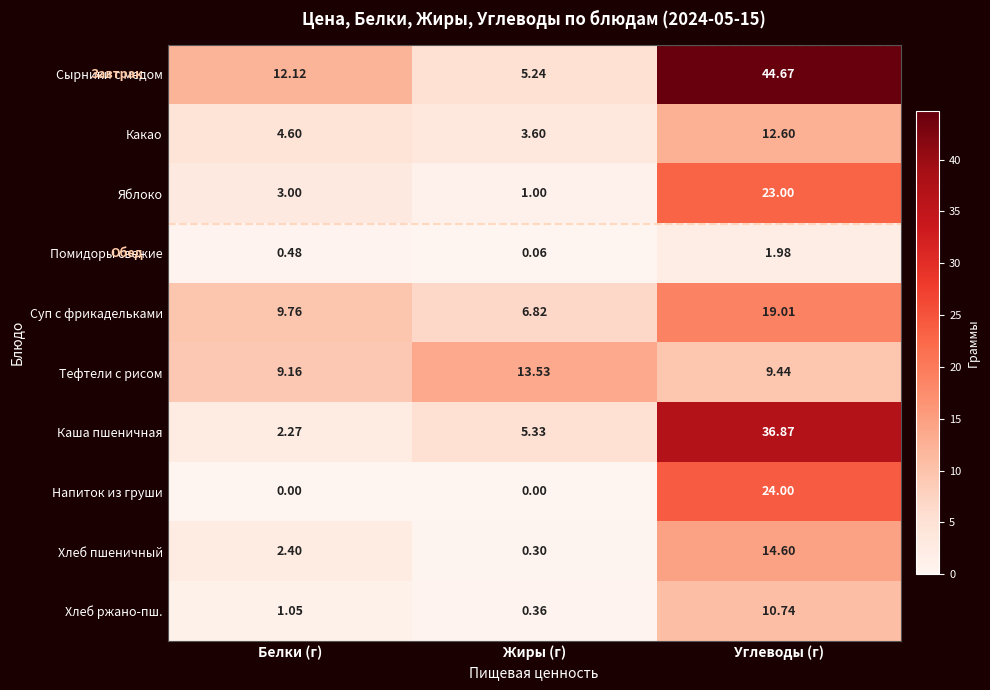

Rank the categories by Тефтели с рисом value from lowest to highest.

Белки (г), Углеводы (г), Жиры (г)